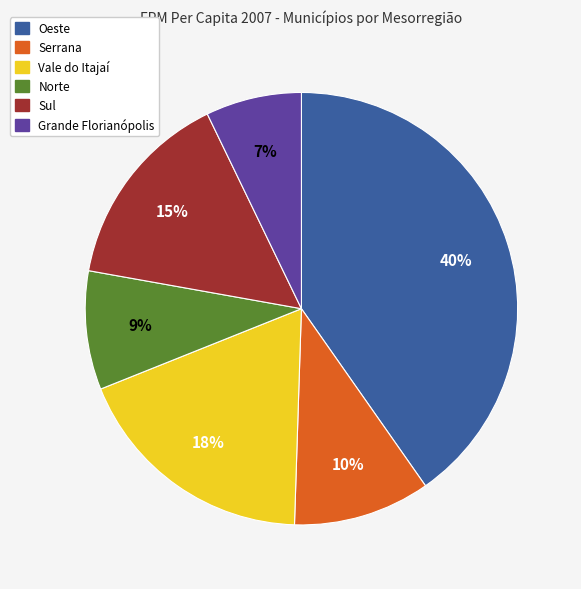

To the nearest percent, what portion does Vale do Itajaí represent?

18%